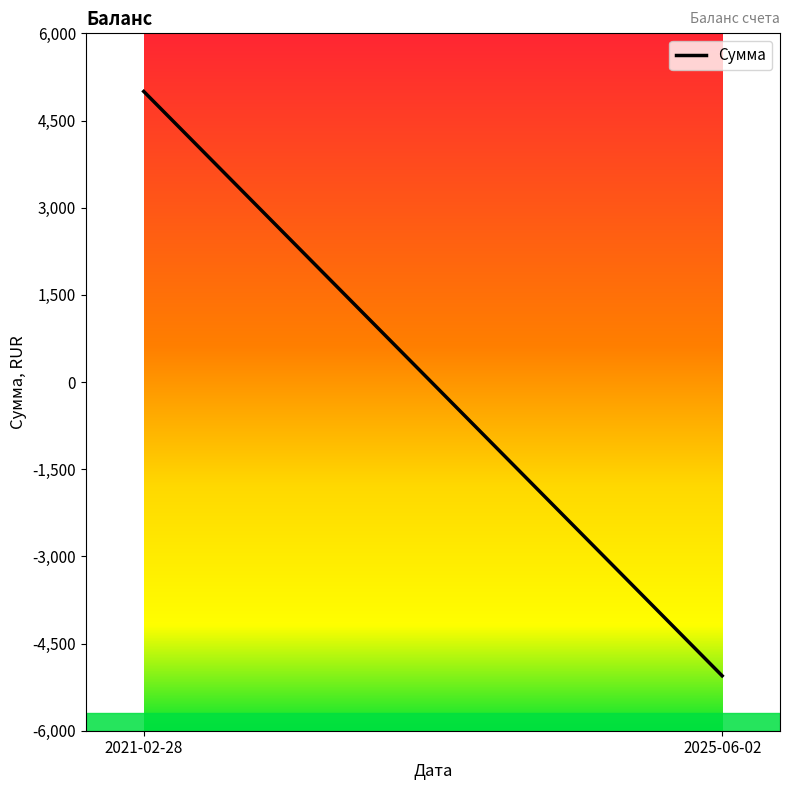

The chart shows a value of 6791.9 at 2021-02-28. True or false?

False